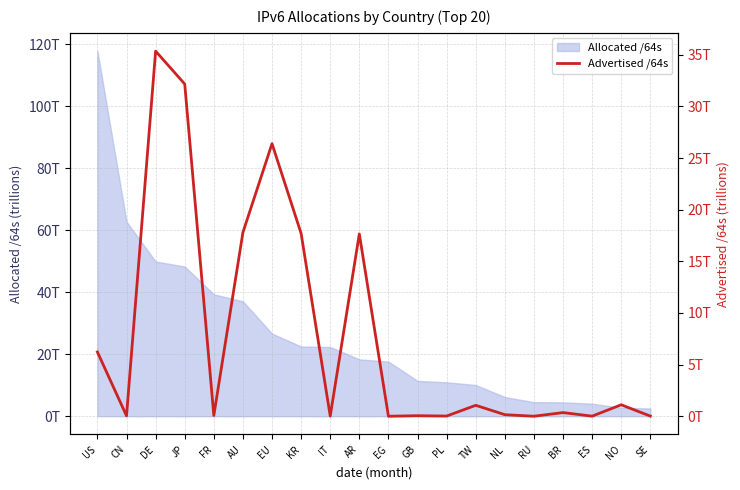

Where is the first local minimum?

CN